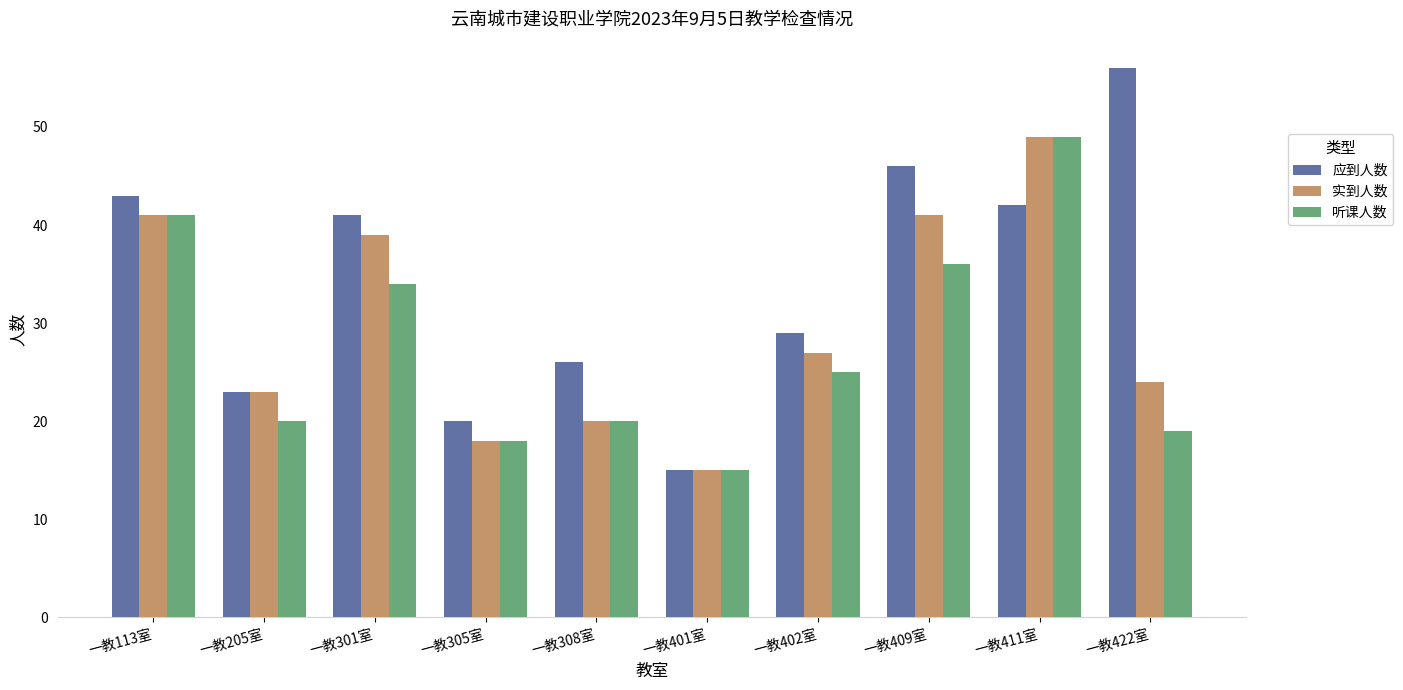

What is the total value across all series at 一教308室?

66